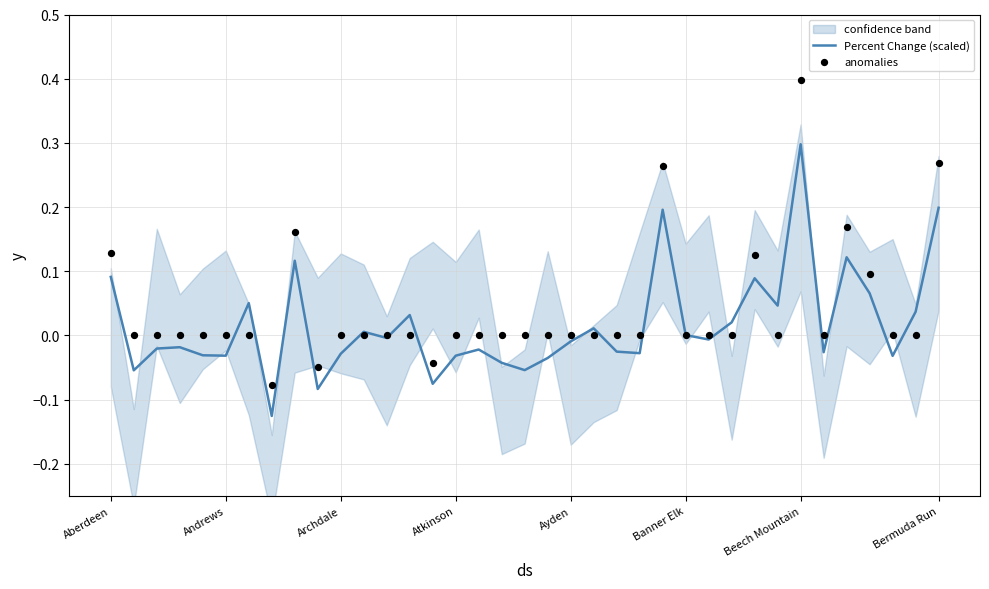

What is the highest value of the Percent Change (scaled) series?

0.3